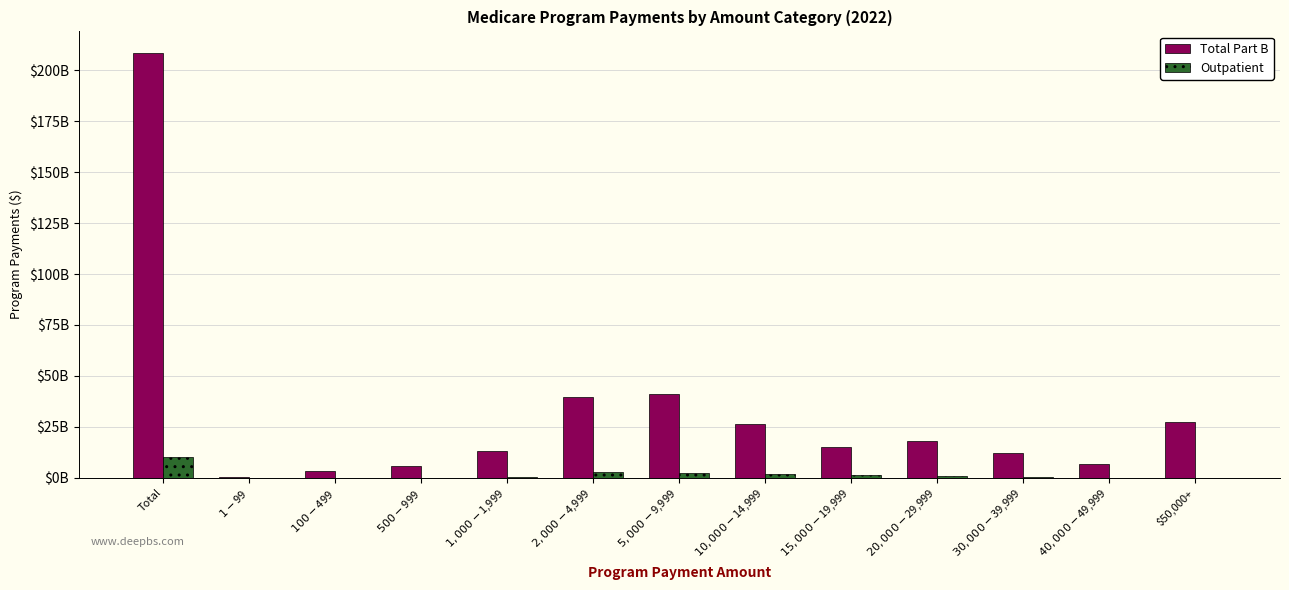

Are the bars horizontal?

No